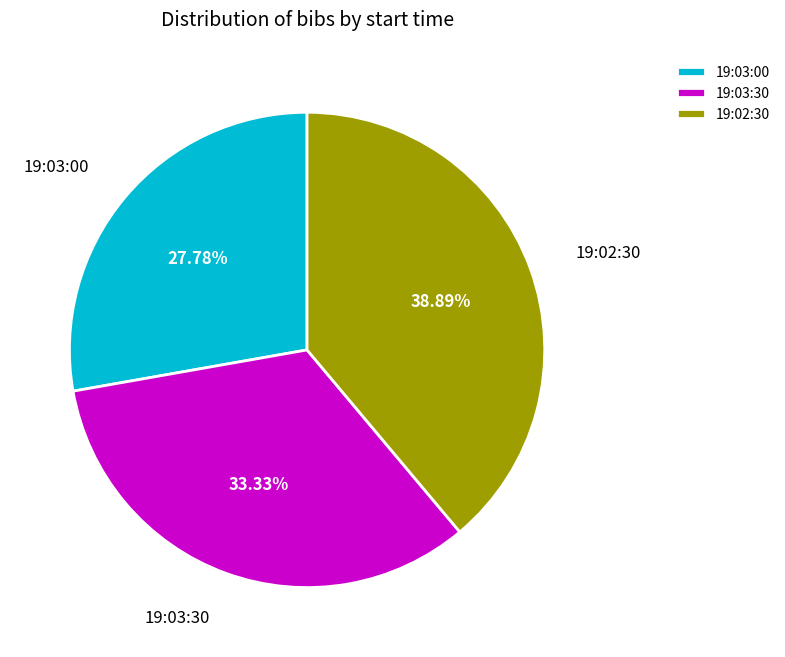

To the nearest percent, what is the combined percentage of 19:03:30 and 19:03:00?

61%